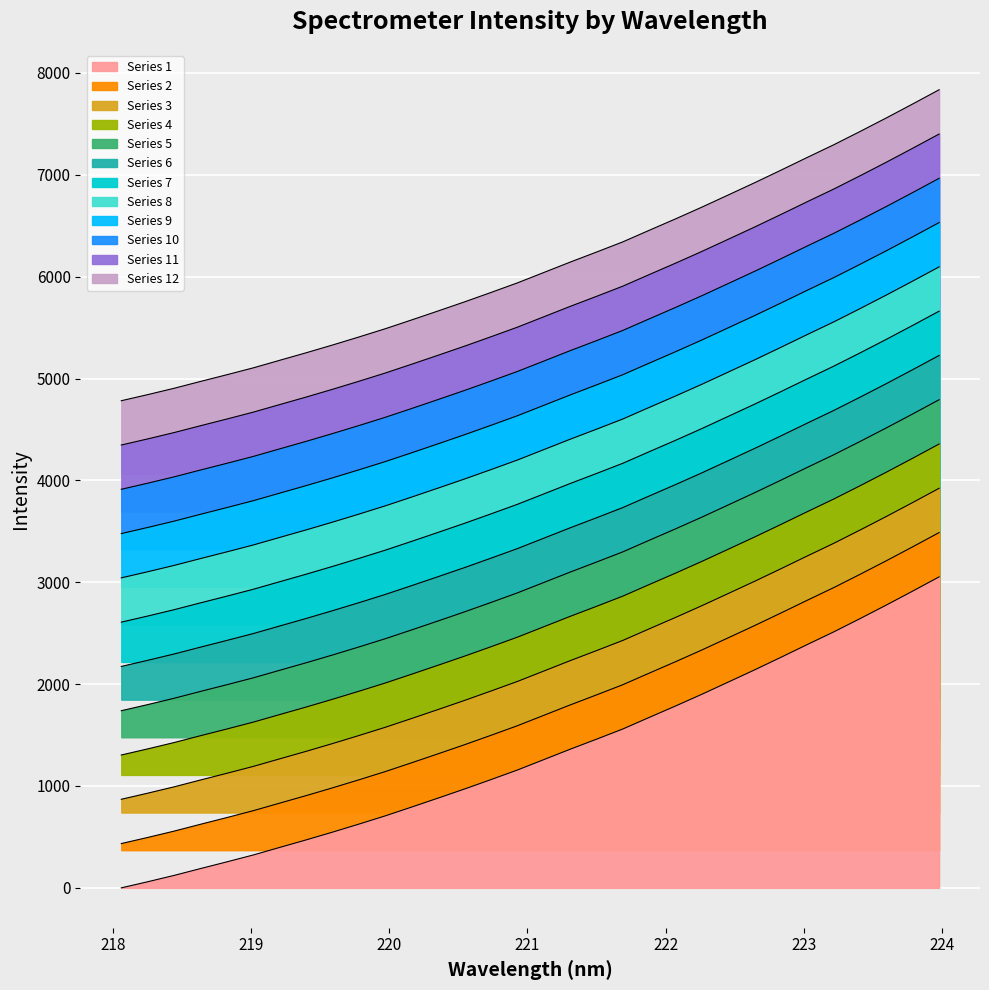

How many lines are shown in the chart?

1